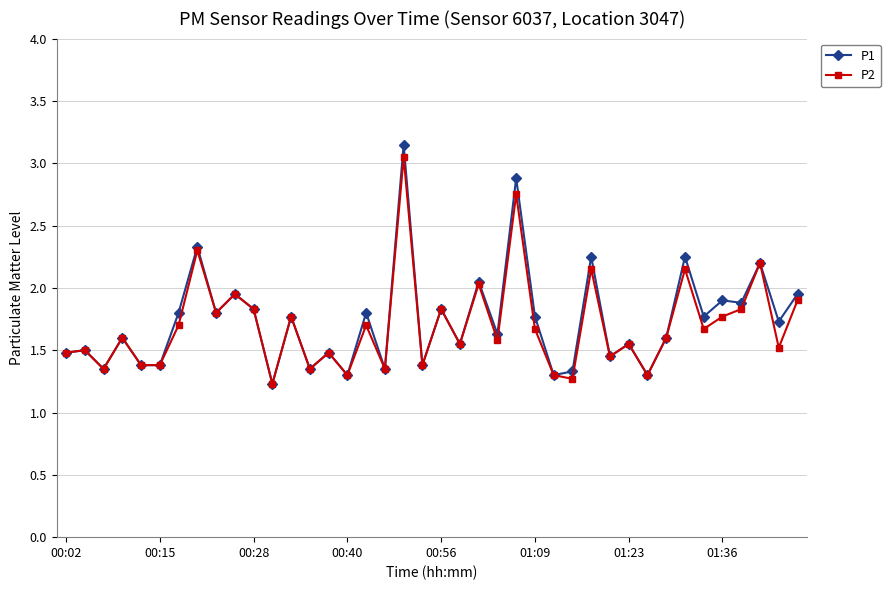

True or false: P1 has more than 1 points higher than both neighbors.

True